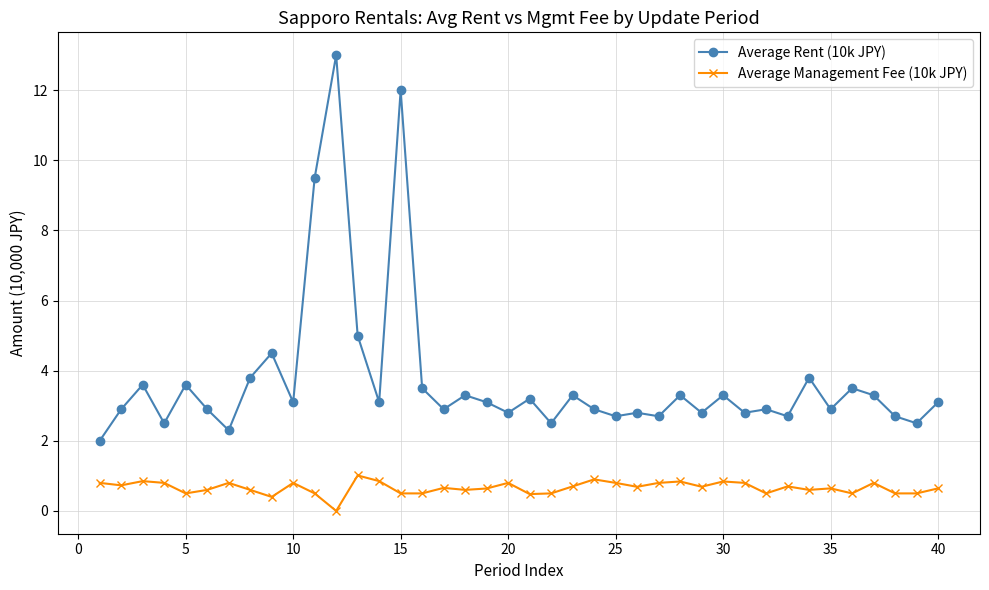

Which series has the largest total across all categories?

Average Rent (10k JPY)